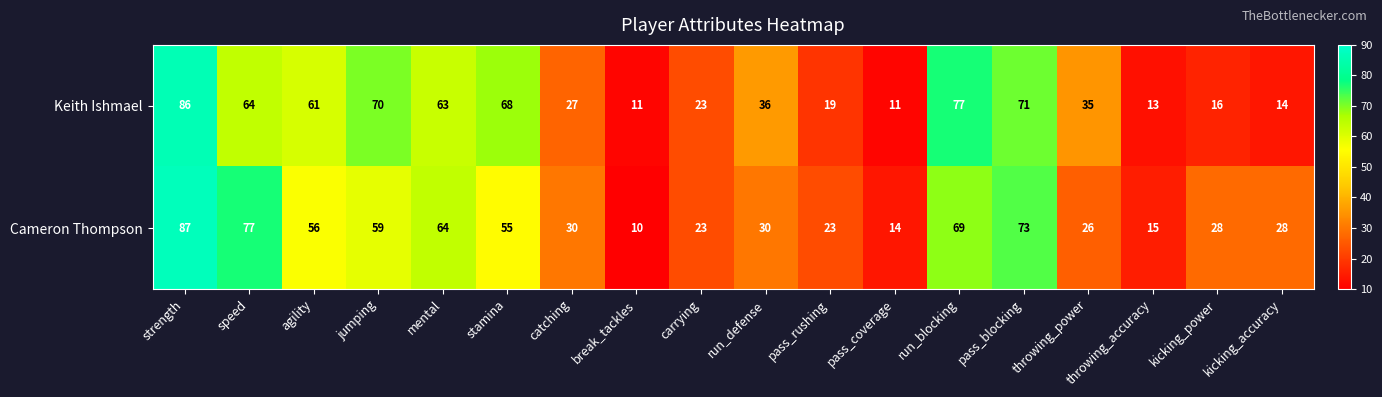

Rank the series by their average value, from highest to lowest.

Cameron Thompson, Keith Ishmael